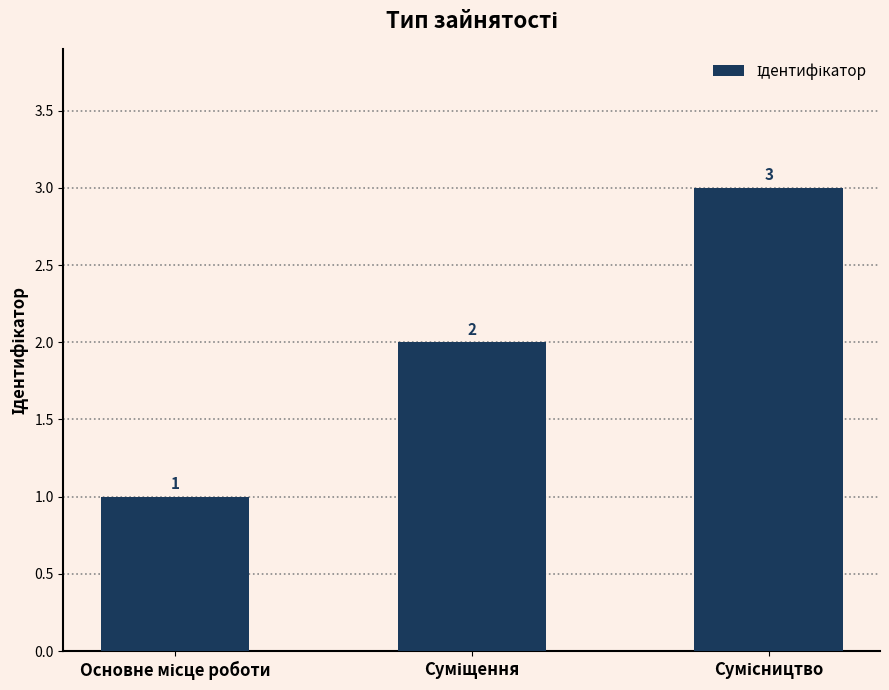

How many values are between 1 and 3?

3